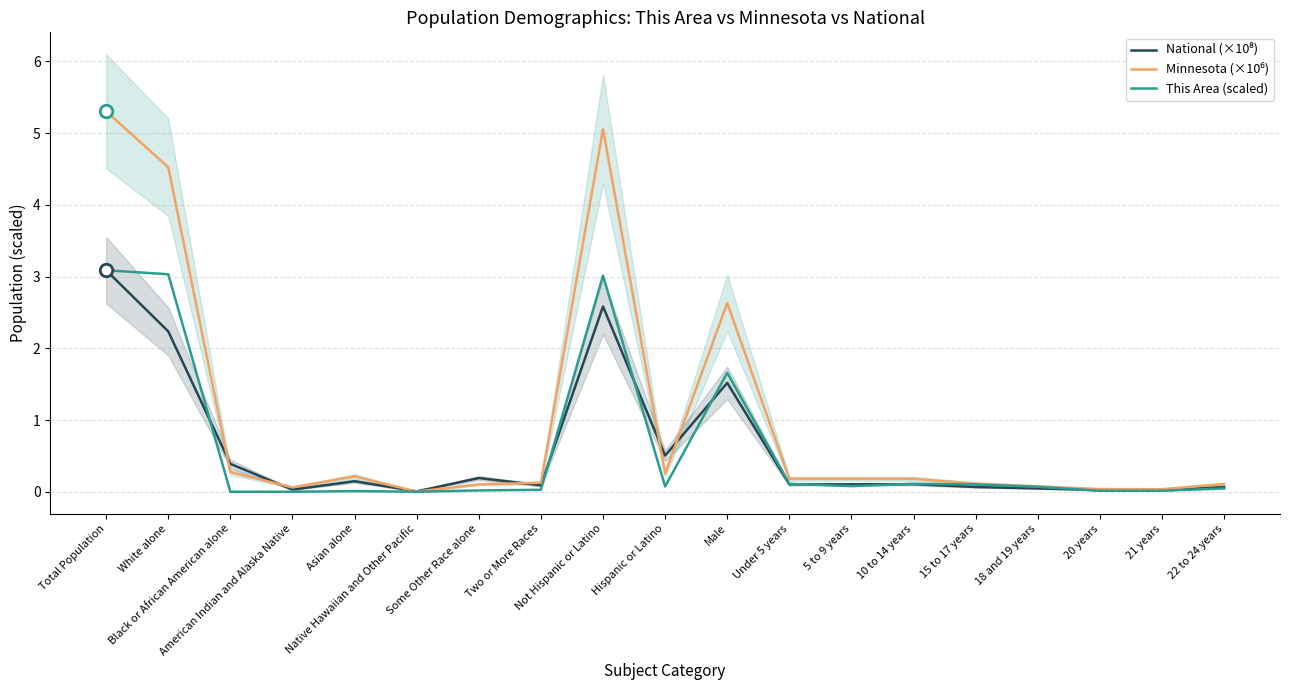

At how many categories does at least one series exceed 4?

3